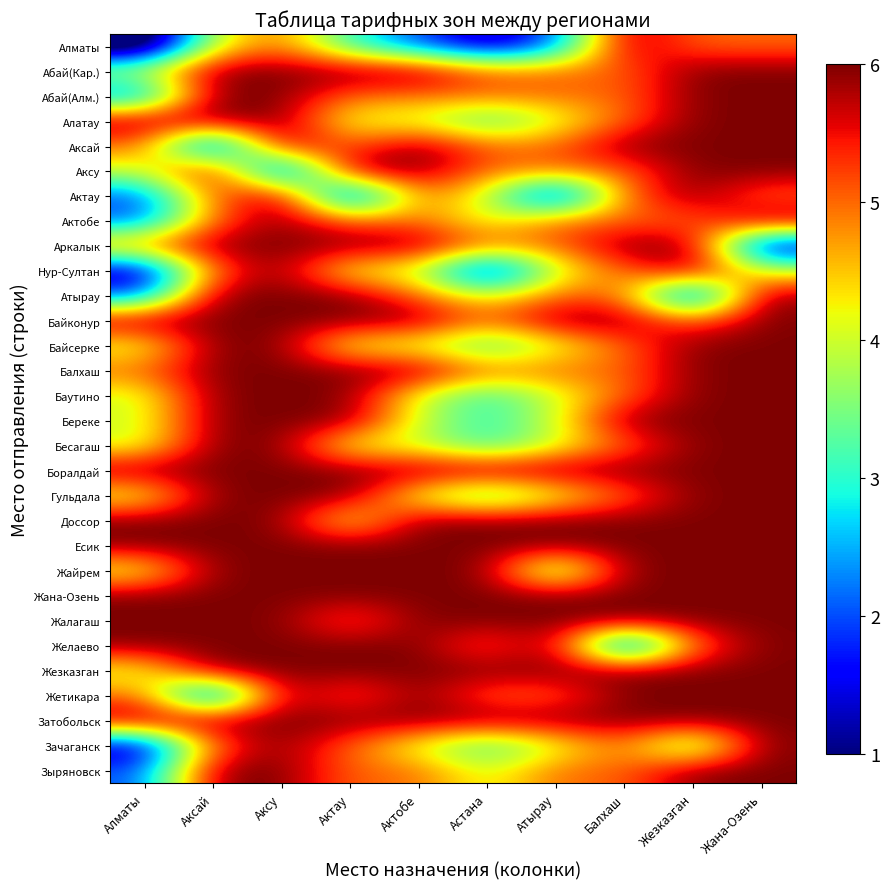

Which has a higher value, Актобе or Астана?

Актобе